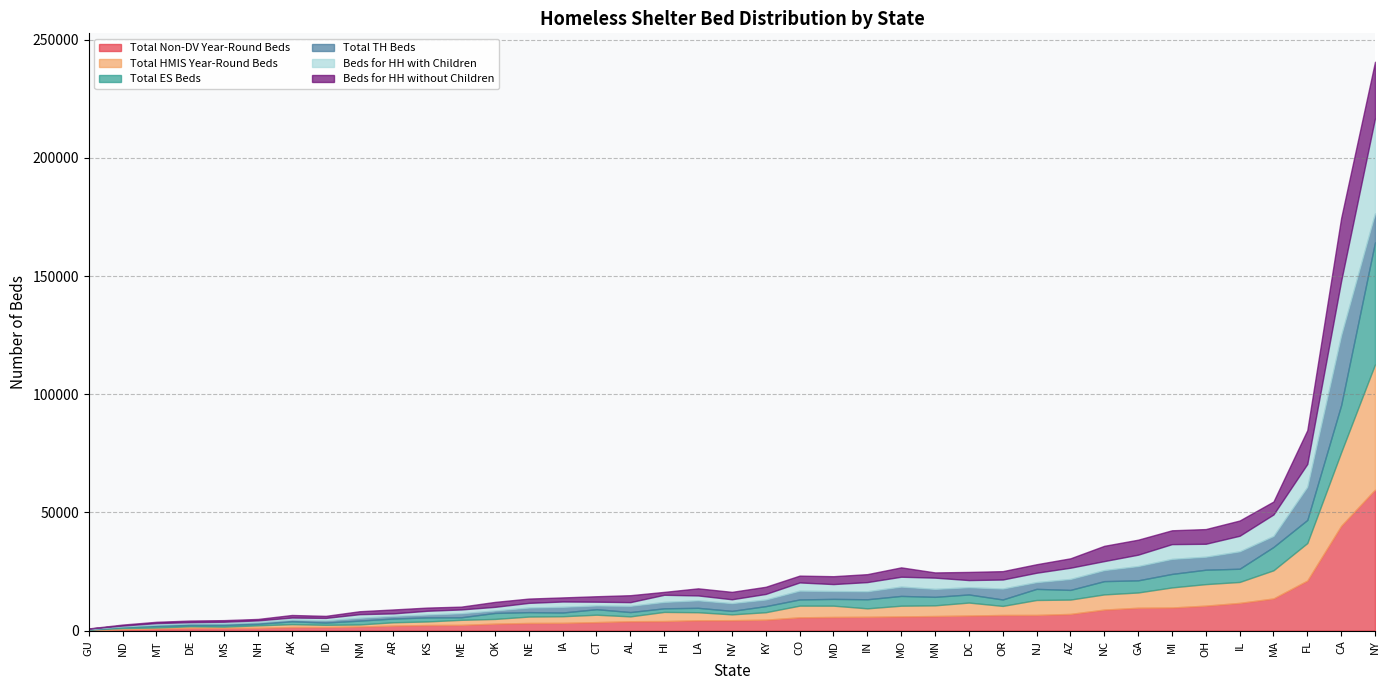

What is the total value across all series at NV?

16392